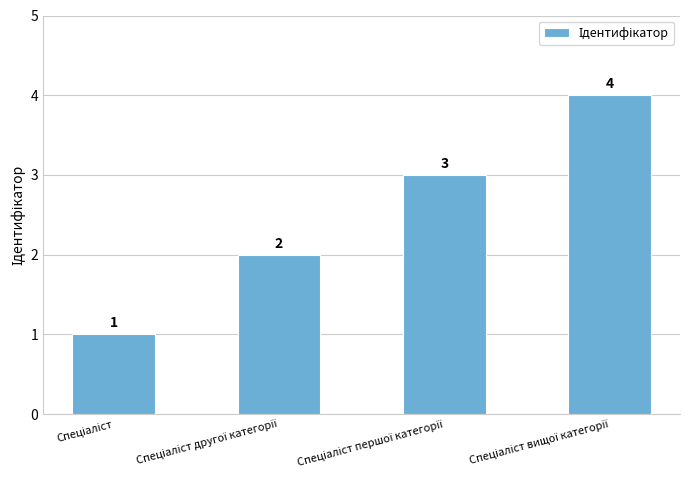

What is the difference between the second highest and second lowest values?

1